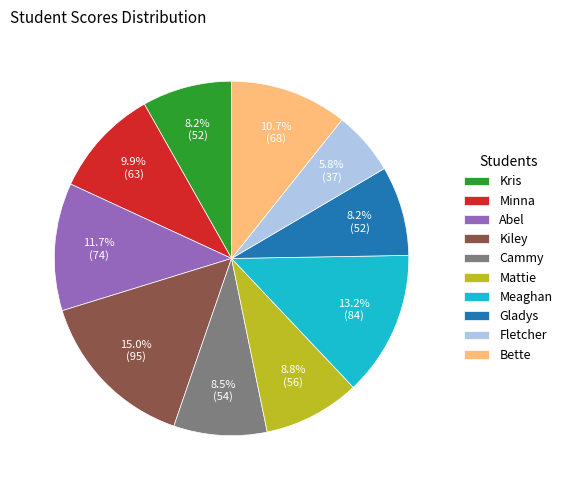

What is the ratio of the value at Meaghan to the value at Gladys?

1.6